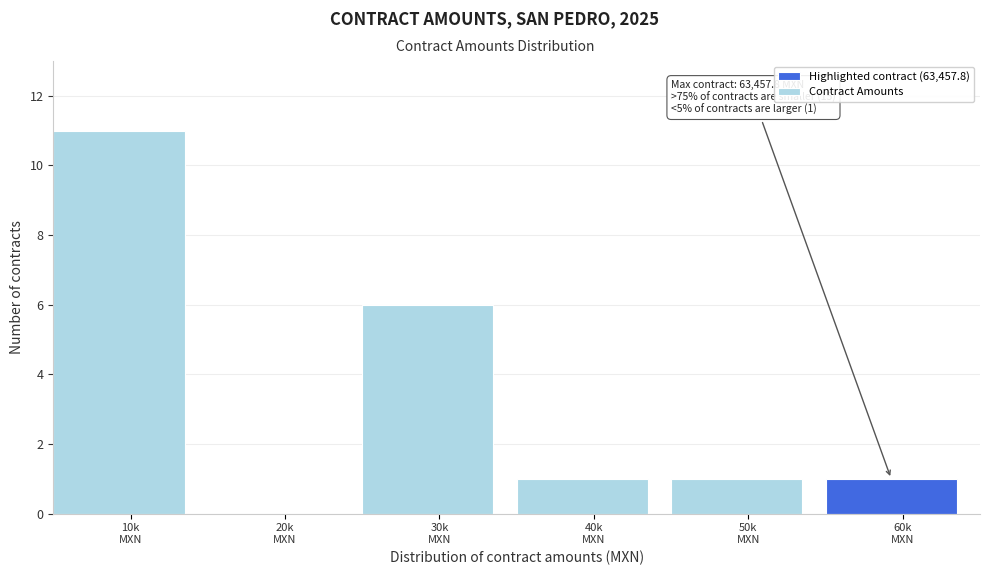

What is the maximum value shown in the chart?

11